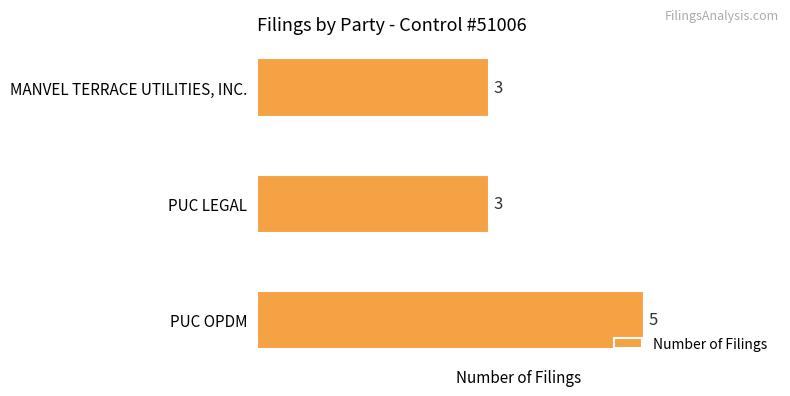

What is the label of the 2nd bar from the bottom?

PUC LEGAL